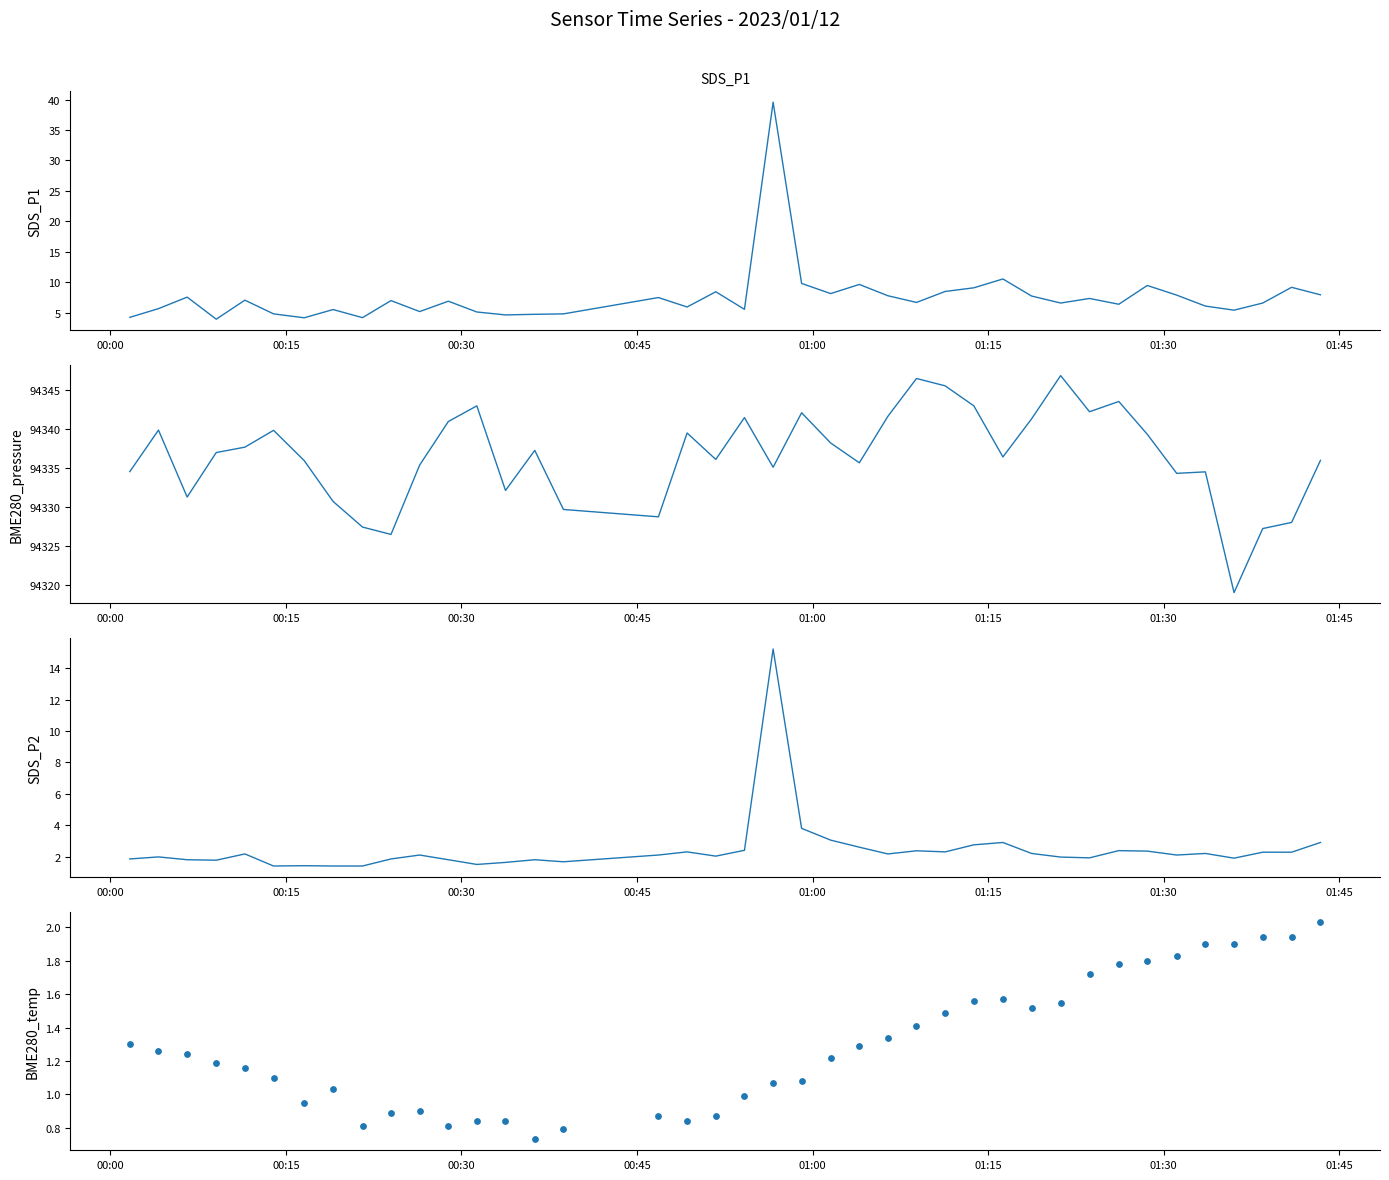

What are all the series names shown in the legend?

SDS_P1, BME280_pressure, SDS_P2, BME280_temperature